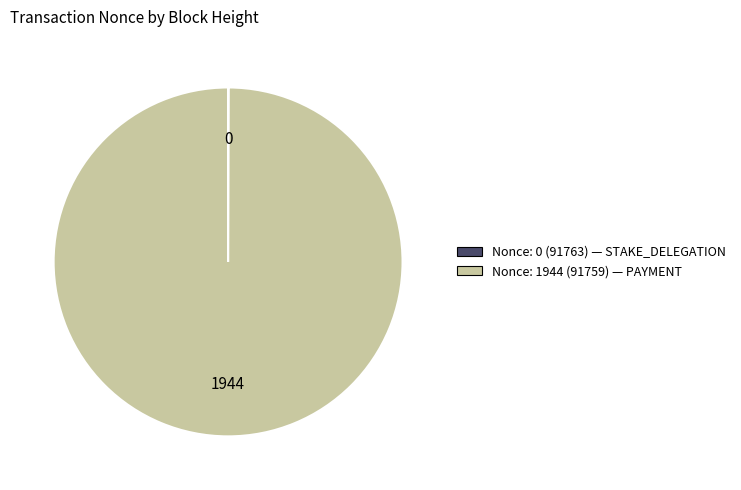

Is there any slice that represents more than half of the pie?

Yes